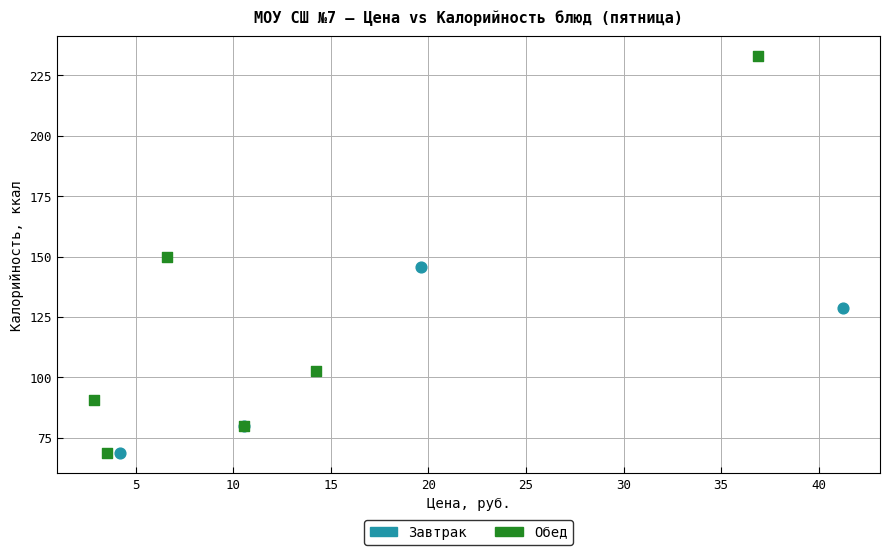

Which series contains the highest Y value?

Обед